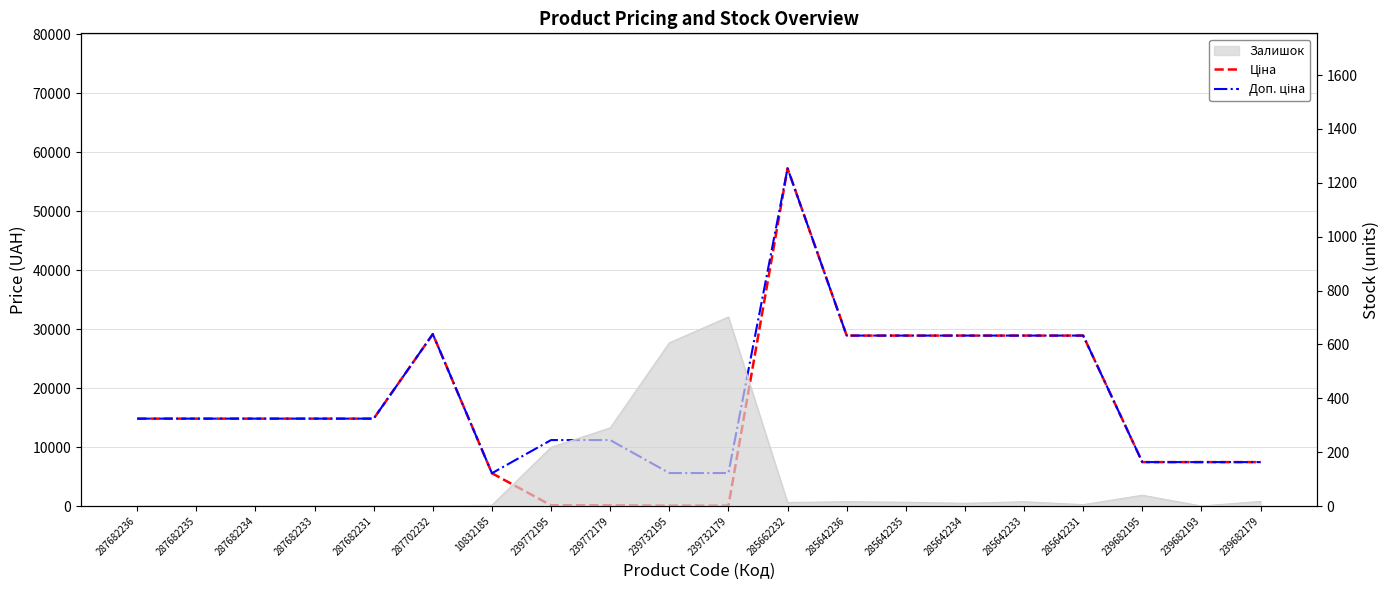

The Доп. ціна series shows 28901.7 at 285642233. True or false?

True